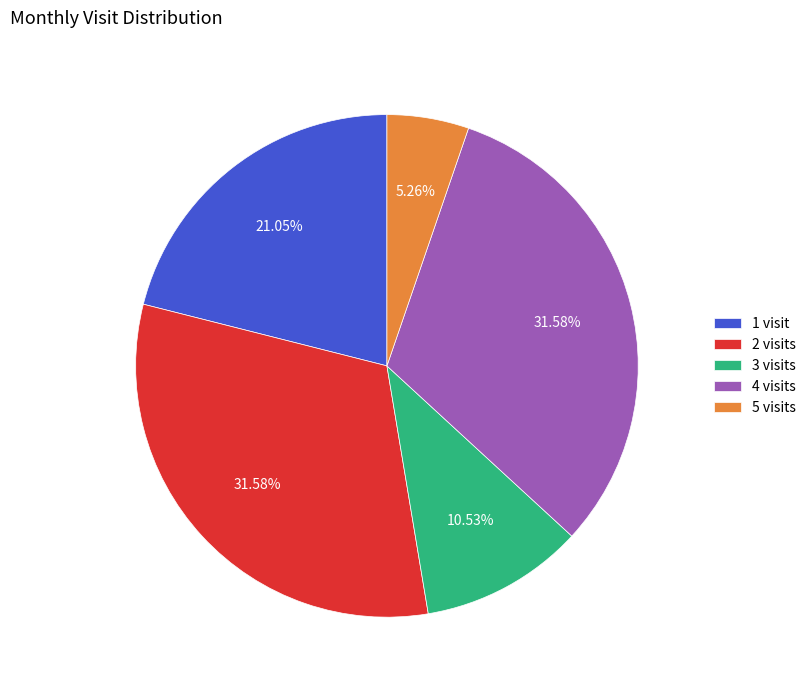

To the nearest percent, what is the average slice percentage?

20%